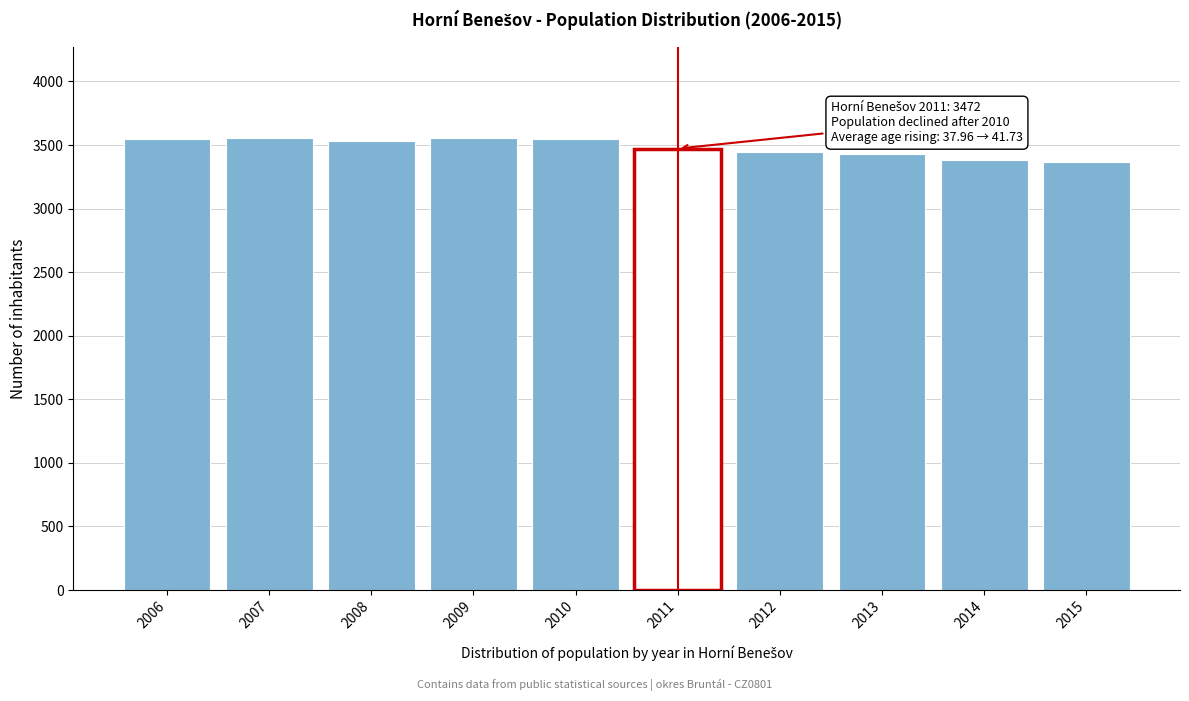

What is the value of the 8th bar from the left?

3426